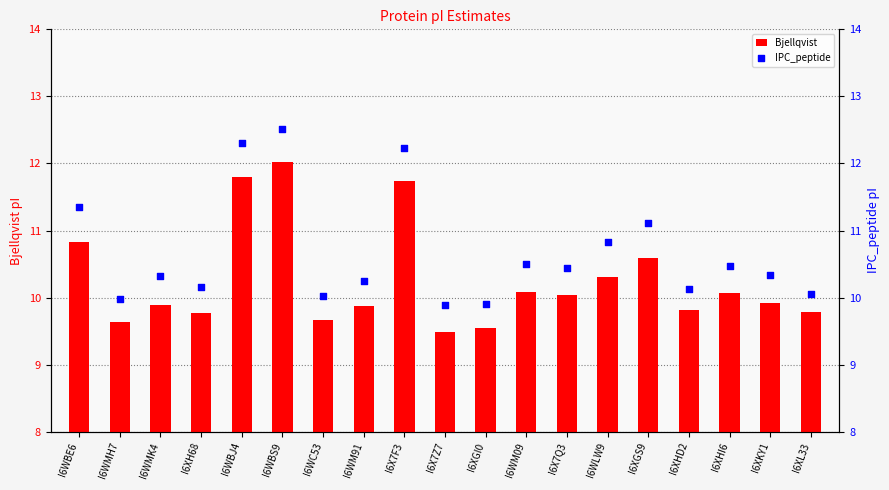

At which category is the sum across all series the highest?

I6WBS9